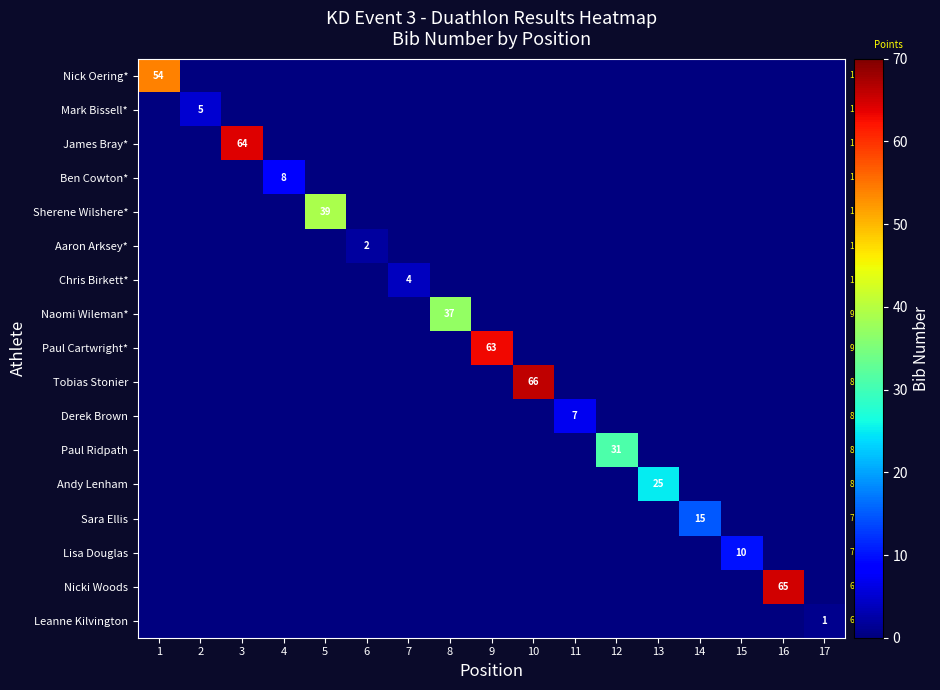

True or false: Tobias Stonier has a value of 26 at 10.

False